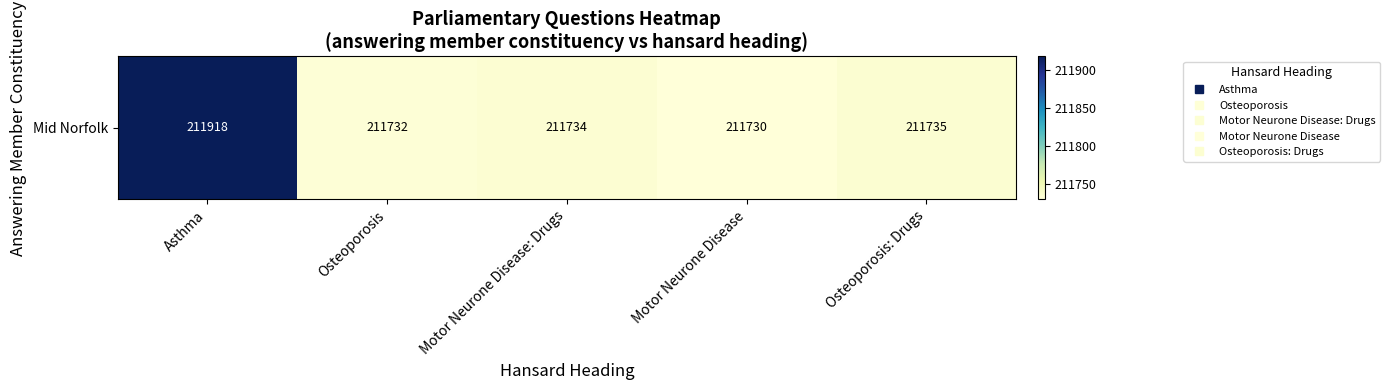

What is the greatest value displayed?

211918